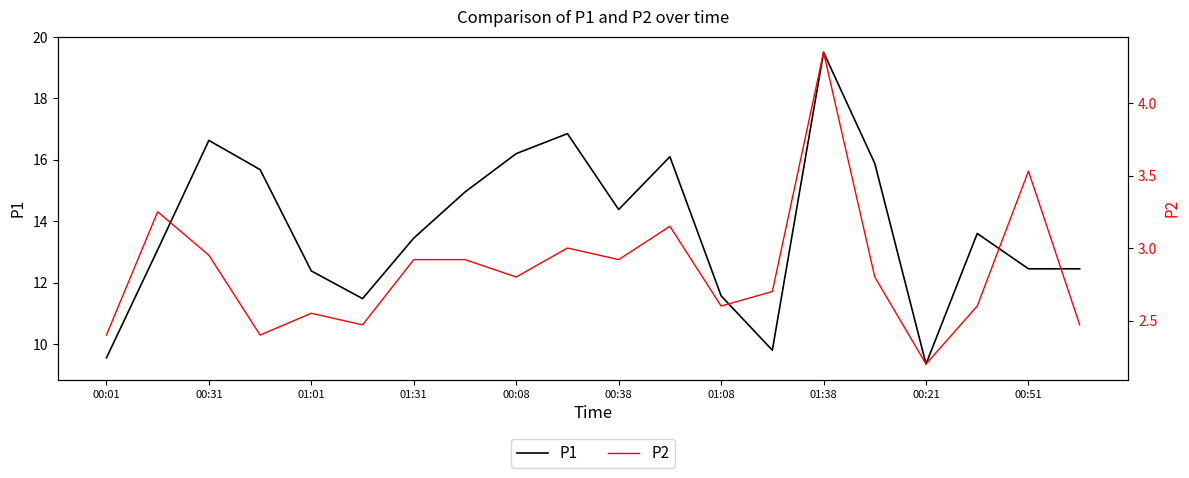

True or false: P1 and P2 intersect in this chart.

False